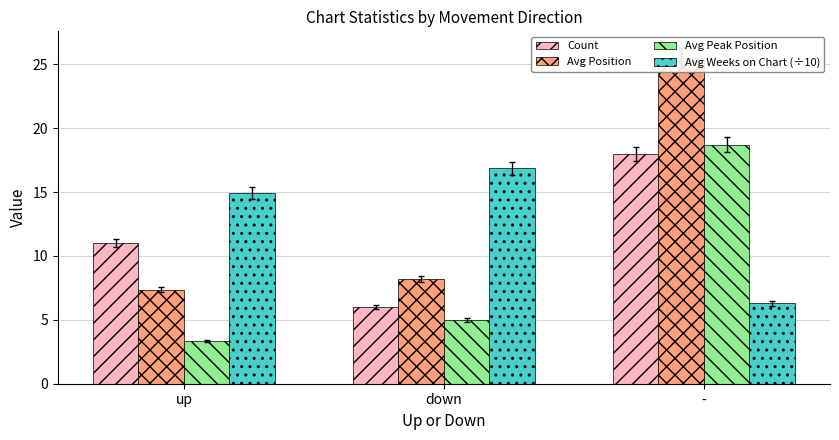

How many distinct data groups are displayed?

4